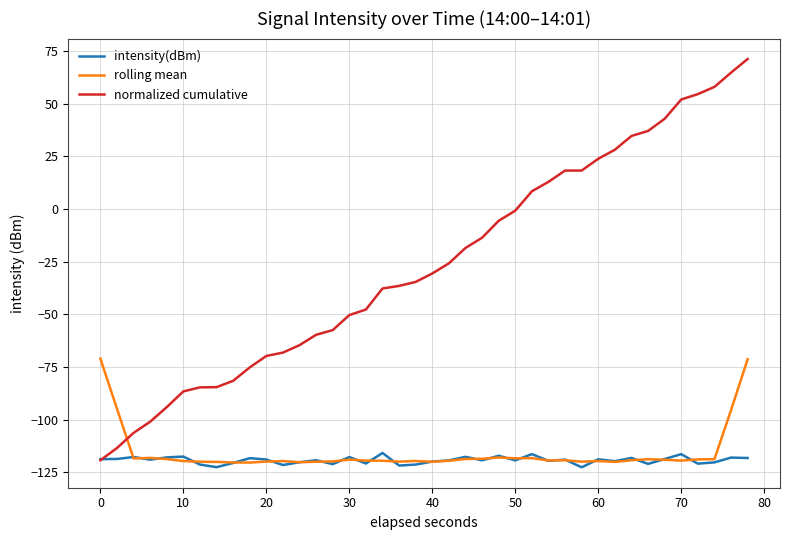

Which series has the largest total across all categories?

normalized cumulative